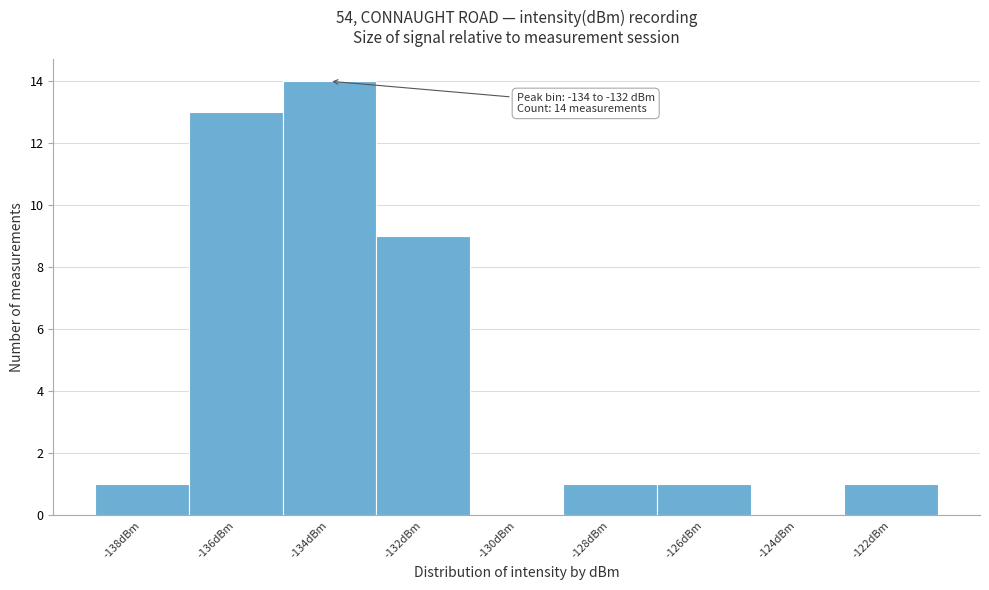

Reading left to right, what are all the values shown in this chart?

-138dBm=1	-136dBm=13	-134dBm=14	-132dBm=9	-130dBm=0	-128dBm=1	-126dBm=1	-124dBm=0	-122dBm=1